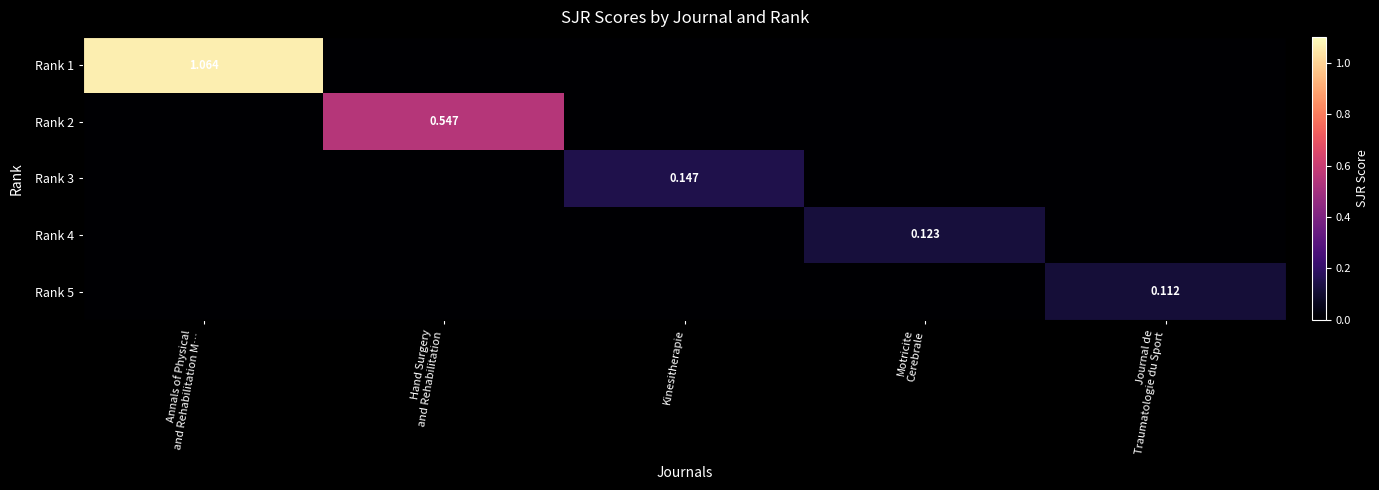

What is the maximum value shown in the chart?

1.1